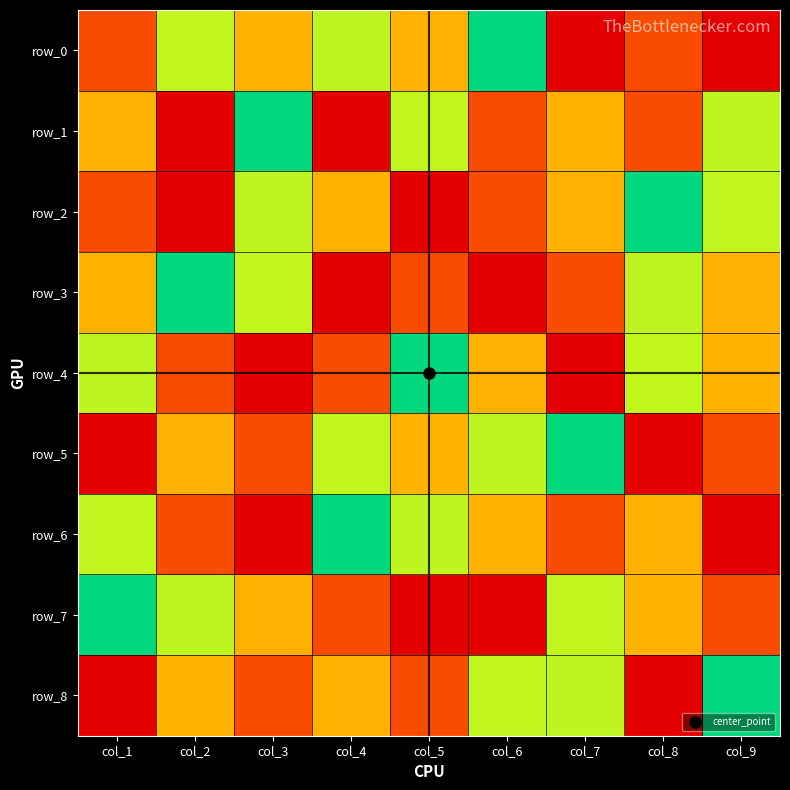

What is the maximum value shown in the chart?

9